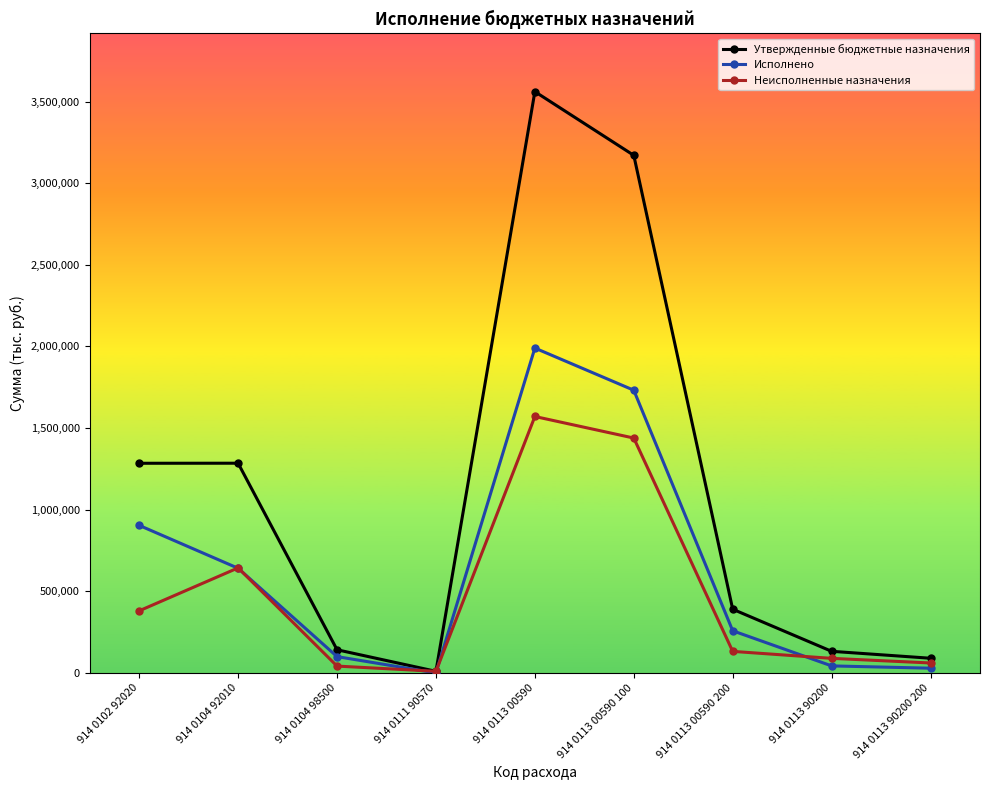

What is the total value across all series at 914 0111 90570?

20000.0